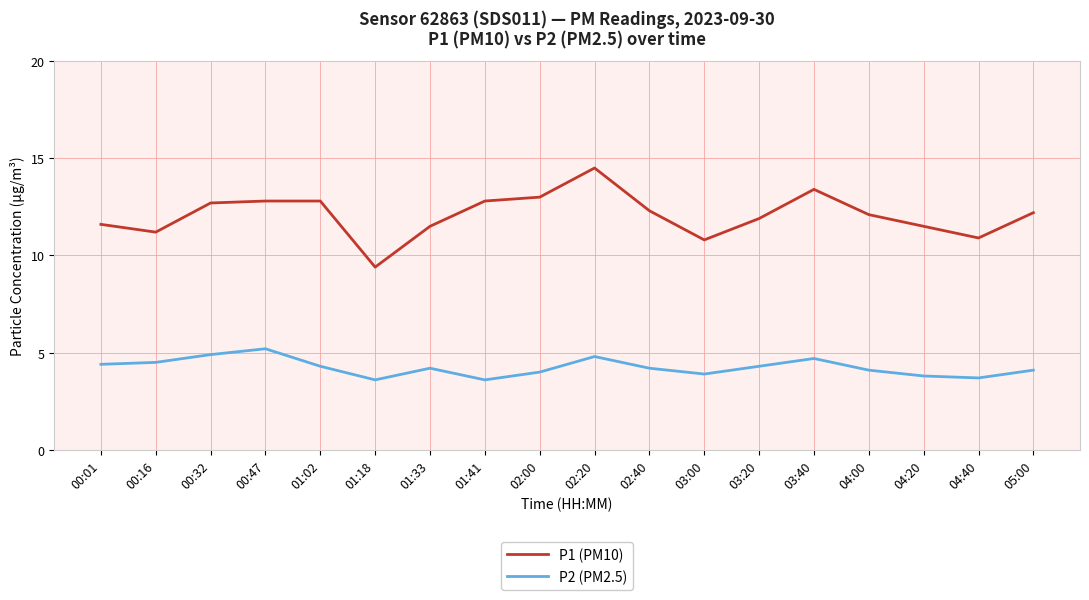

What is the difference between the highest and lowest values at 00:01?

7.2